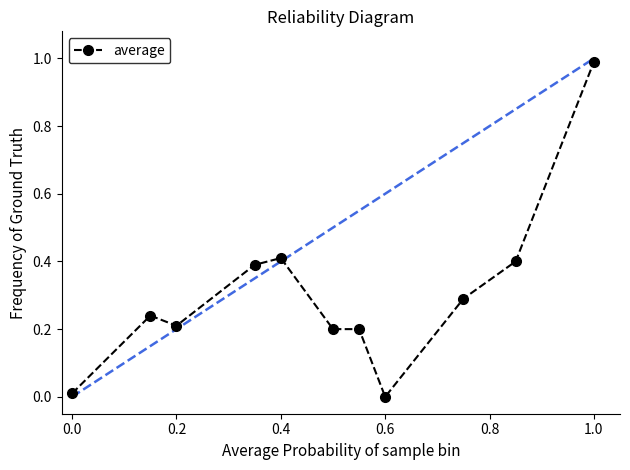

What is the difference between the maximum and minimum values?

1.0